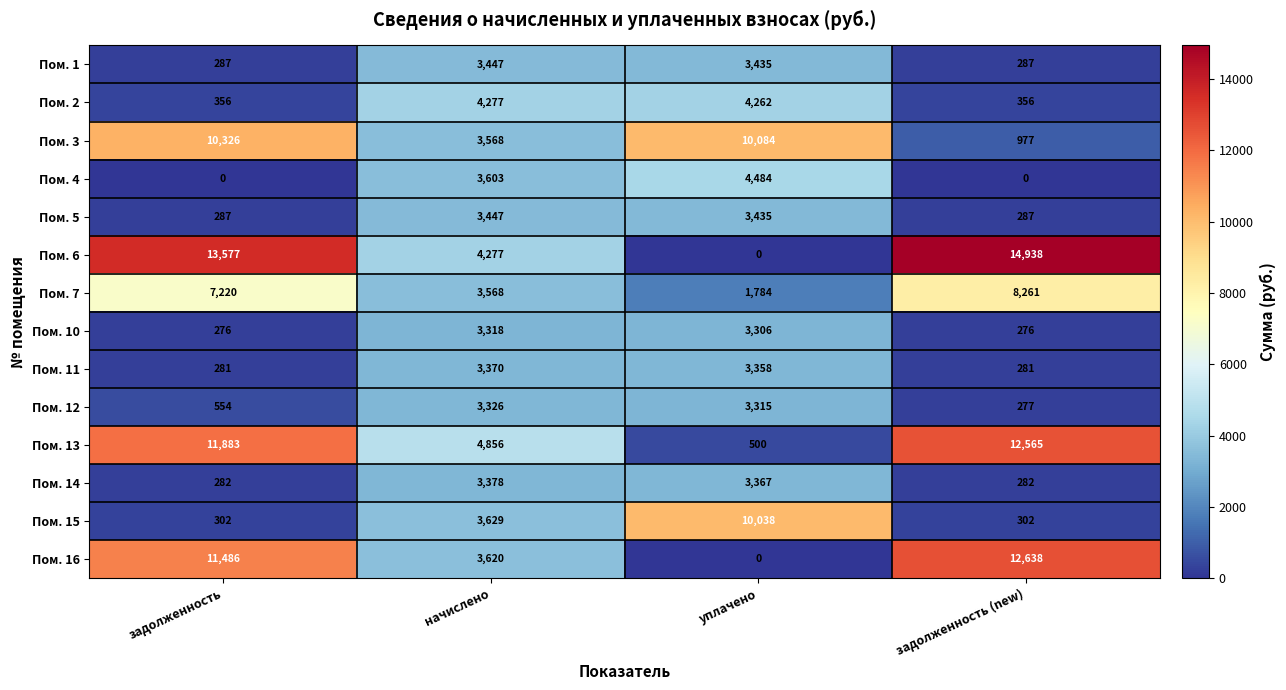

Which series changed the most between уплачено and задолженность (new)?

Пом. 6